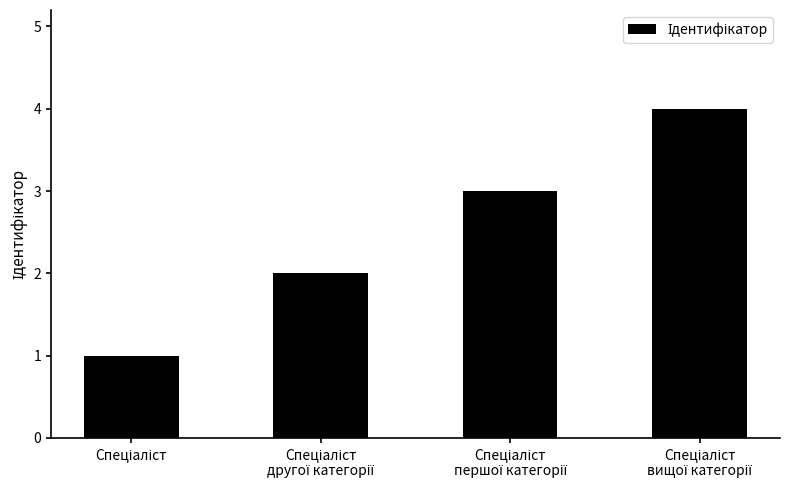

Reading left to right, extract all data points from this chart.

1	2	3	4